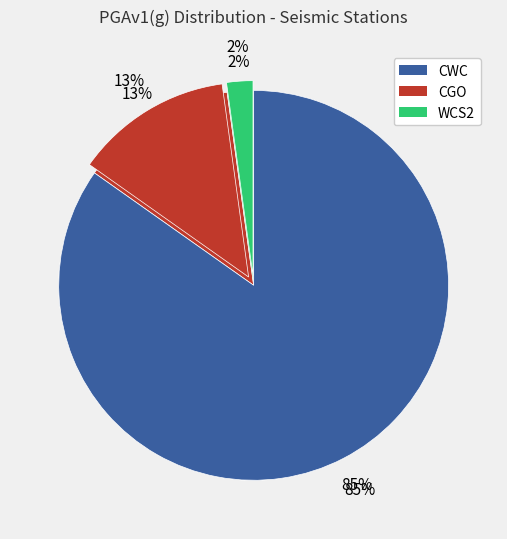

Which slice represents more than half of the pie?

CWC